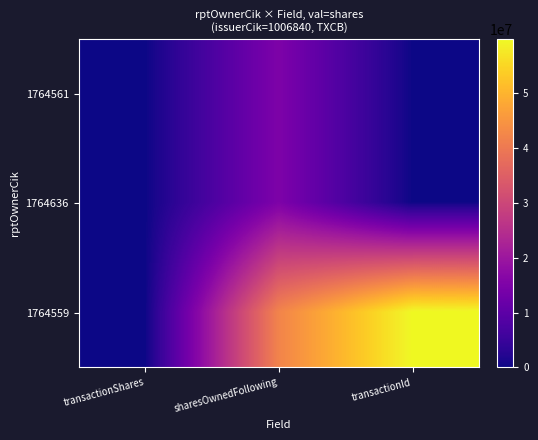

Reading left to right, what are all the values shown in this chart?

1764561: transactionShares=2260	sharesOwnedFollowing=15000000	transactionId=0
1764636: transactionShares=2260	sharesOwnedFollowing=15000000	transactionId=0
1764559: transactionShares=235	sharesOwnedFollowing=42000000	transactionId=59839271